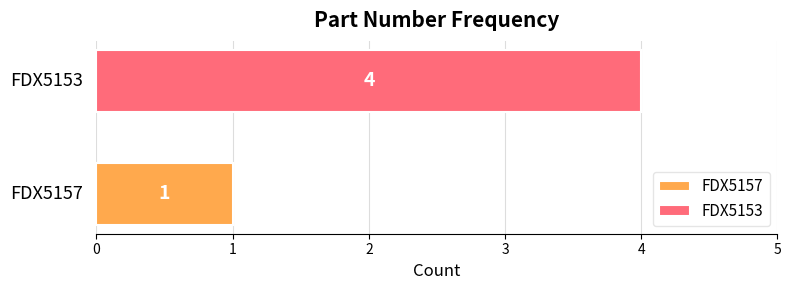

Which series has the widest spread of values?

FDX5157